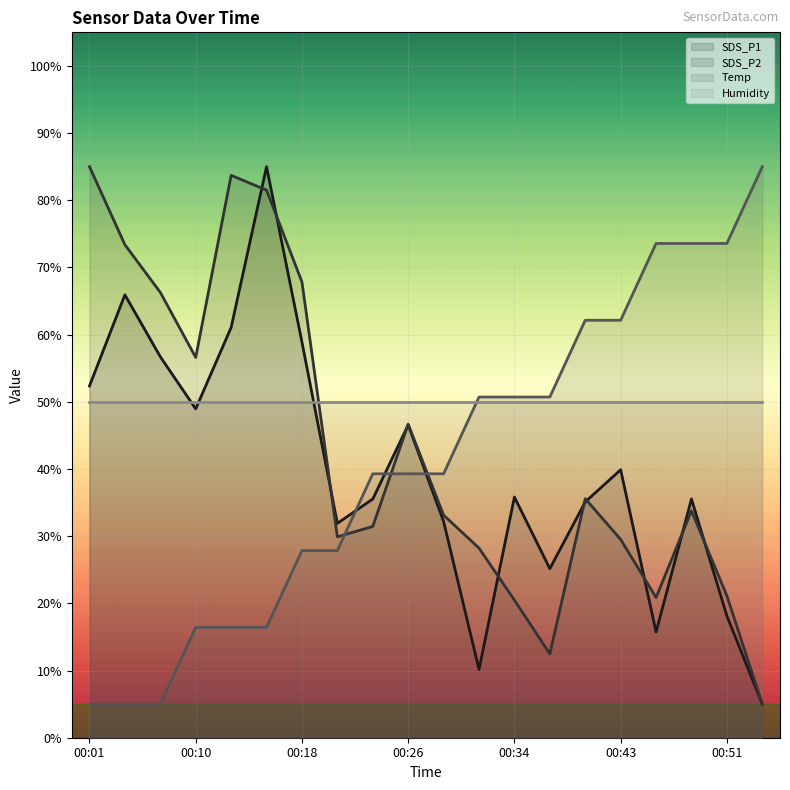

At how many categories does at least one series exceed 70?

8